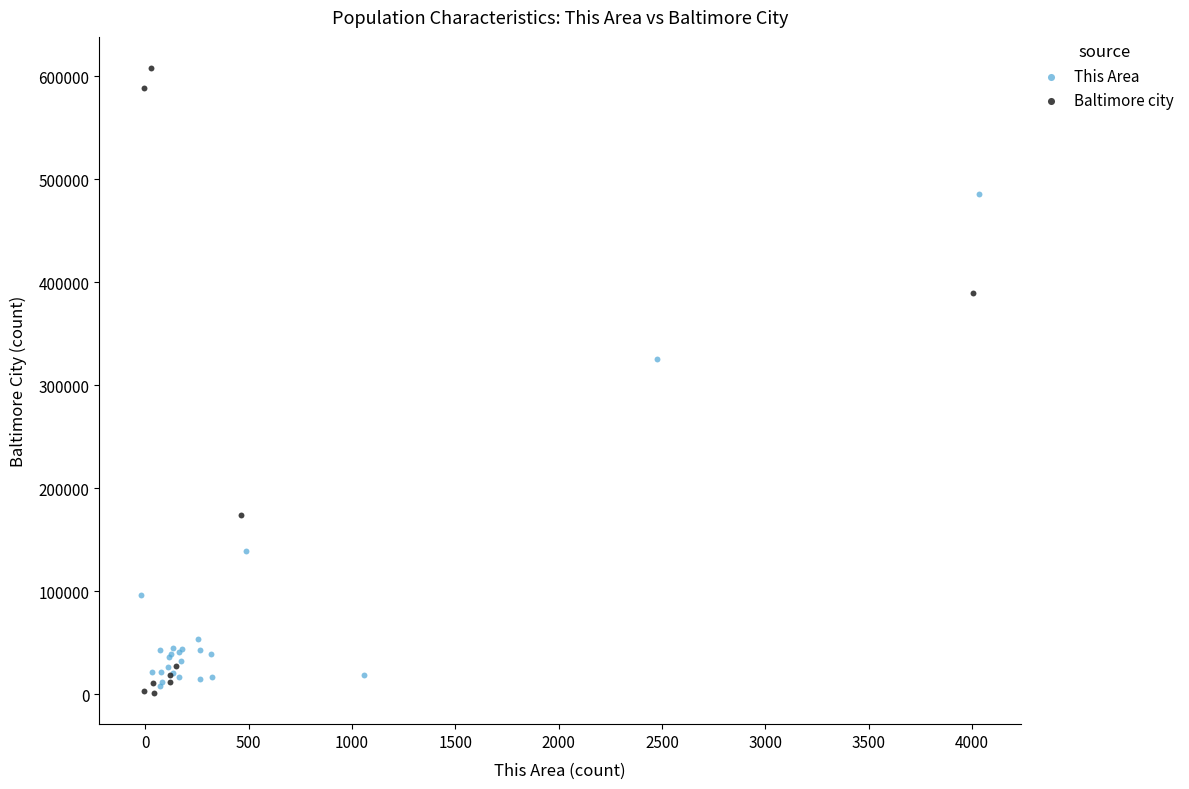

Which series has the widest spread of Y values?

Baltimore city